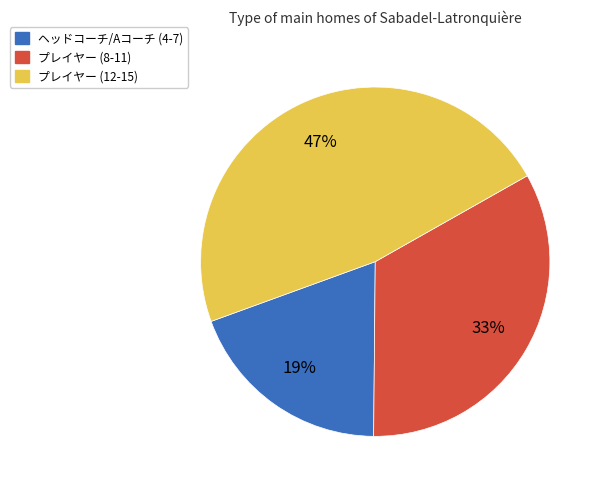

Combined, do ヘッドコーチ/Aコーチ (4-7) and プレイヤー (8-11) account for over 50%?

Yes